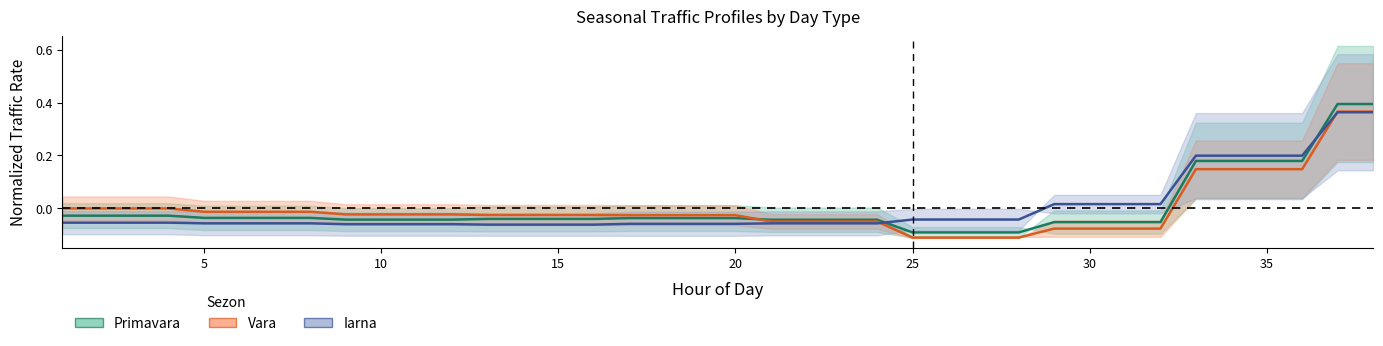

Between 34 and 35, which series saw the biggest shift?

Primavara mid